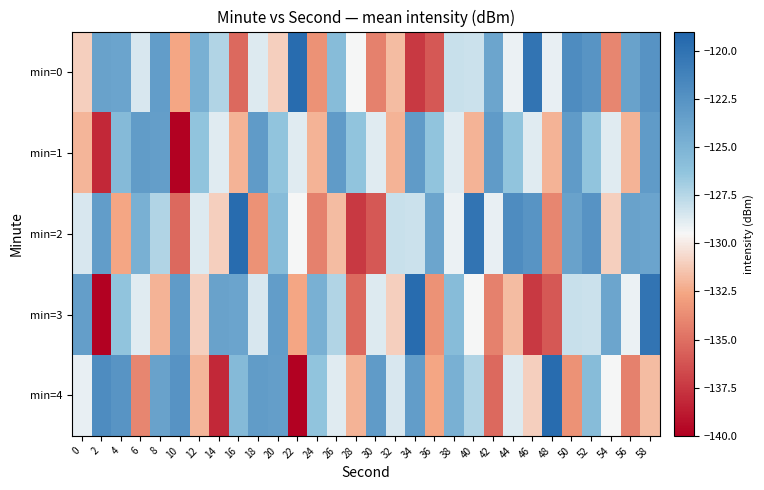

Which series changed the most between 14 and 44?

min=4